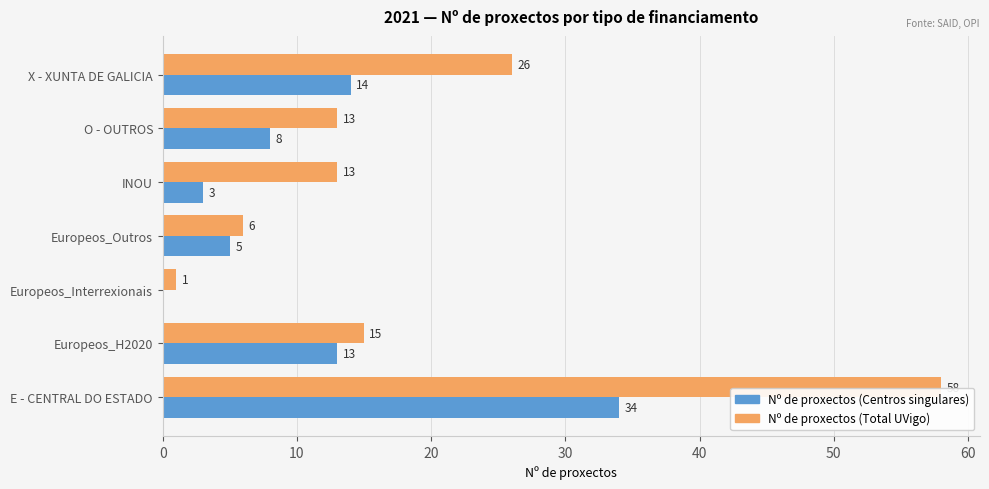

Which label corresponds to the largest value in the chart?

E - CENTRAL DO ESTADO